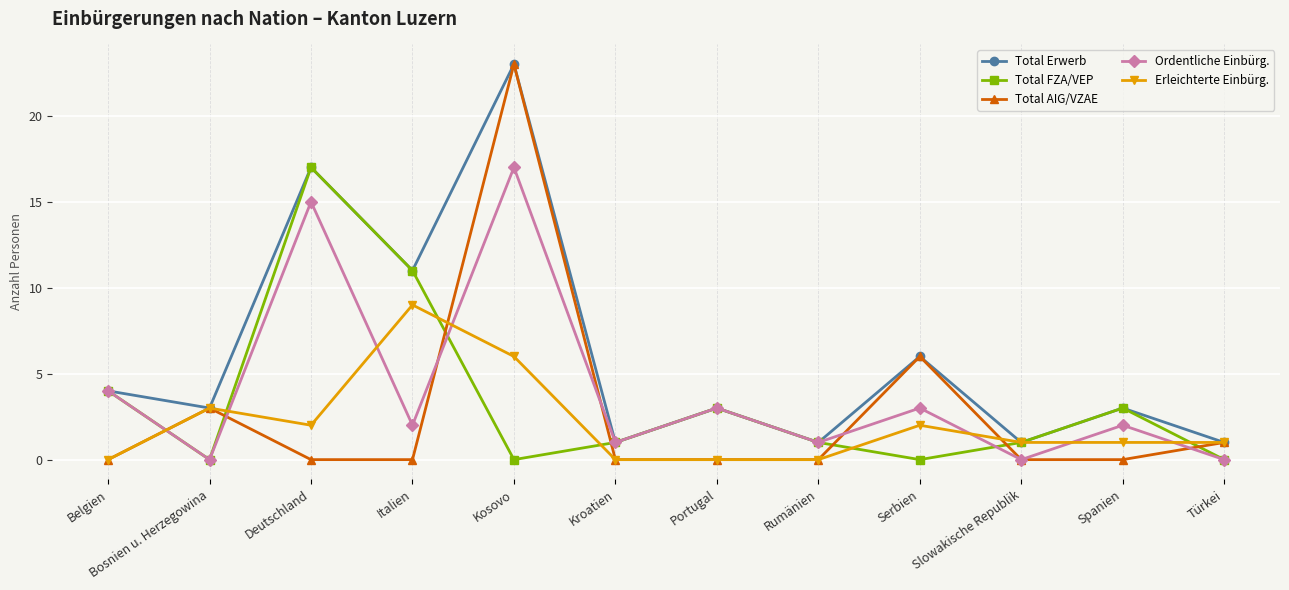

Where is Total FZA/VEP nearest to the value 8?

Italien